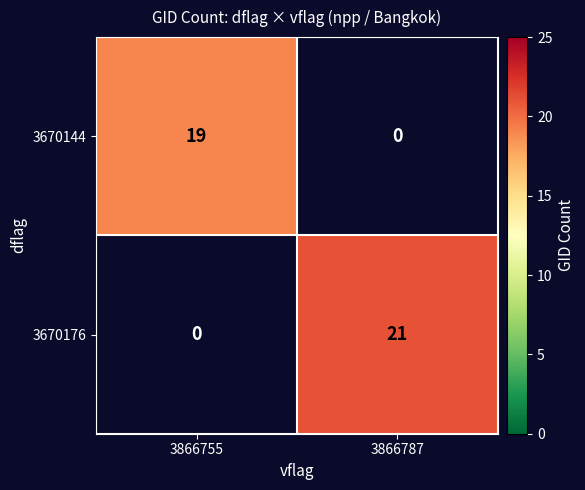

What is the maximum value for 3670176?

21